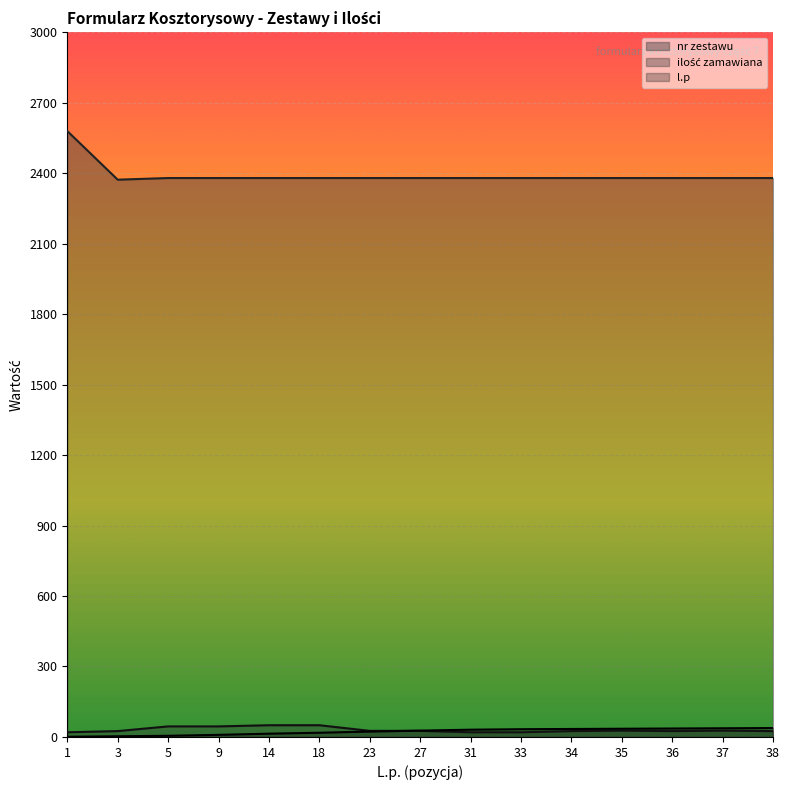

What is the smallest value displayed?

1